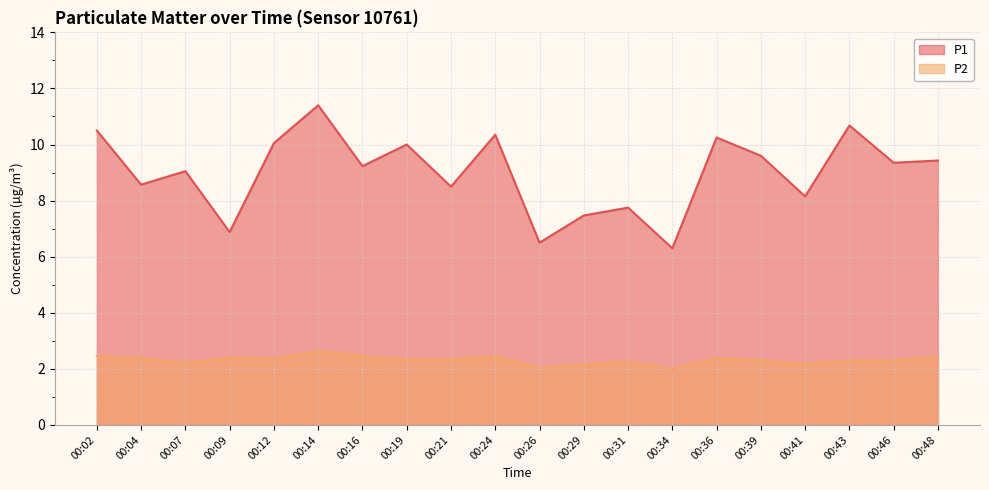

The P1 series shows 4.5 at 00:29. True or false?

False